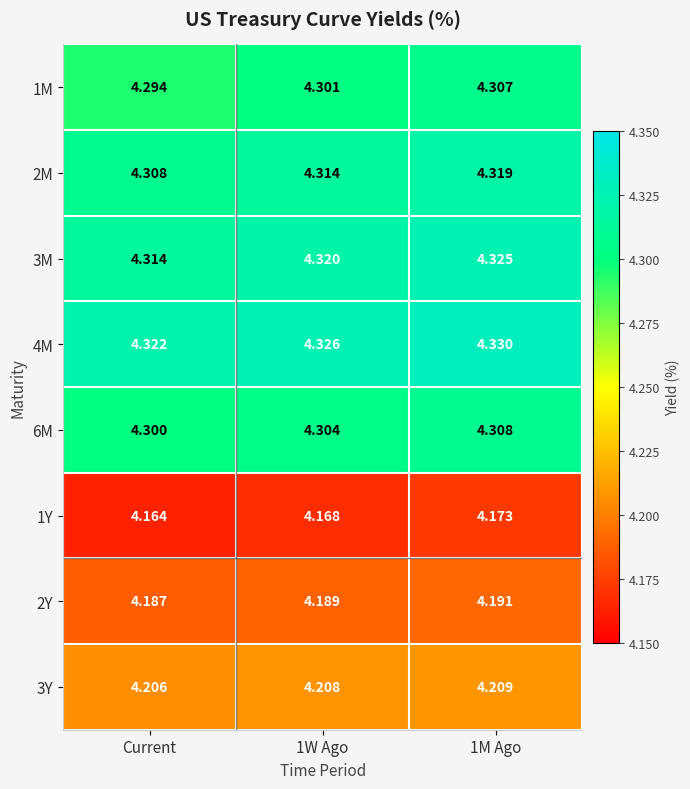

At which label is 1Y closest to 4?

Current